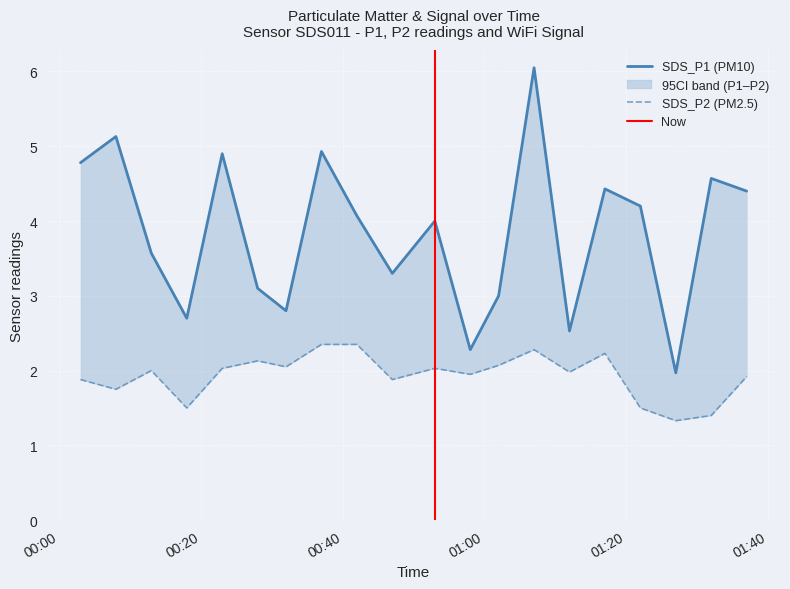

What are all the series names shown in the legend?

SDS_P1, SDS_P2